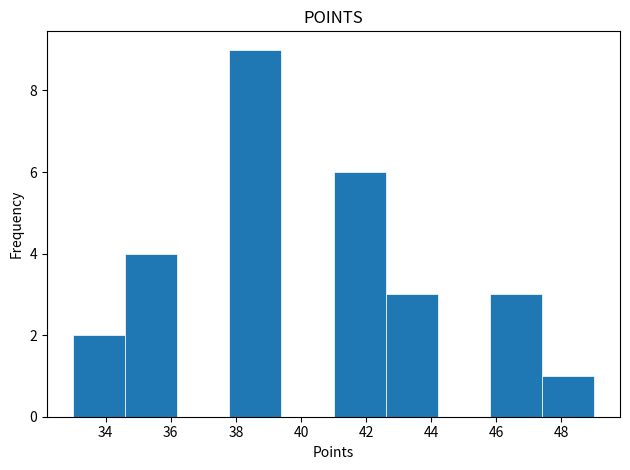

Reading left to right, transcribe this chart: for each bar, give the range it covers on the x-axis and its height. The values are not printed on the chart, so give them approximately, as read against the axis.

33.0 to 34.6: 2
34.6 to 36.2: 4
36.2 to 37.8: 0
37.8 to 39.4: 9
39.4 to 41.0: 0
41.0 to 42.6: 6
42.6 to 44.2: 3
44.2 to 45.8: 0
45.8 to 47.4: 3
47.4 to 49.0: 1